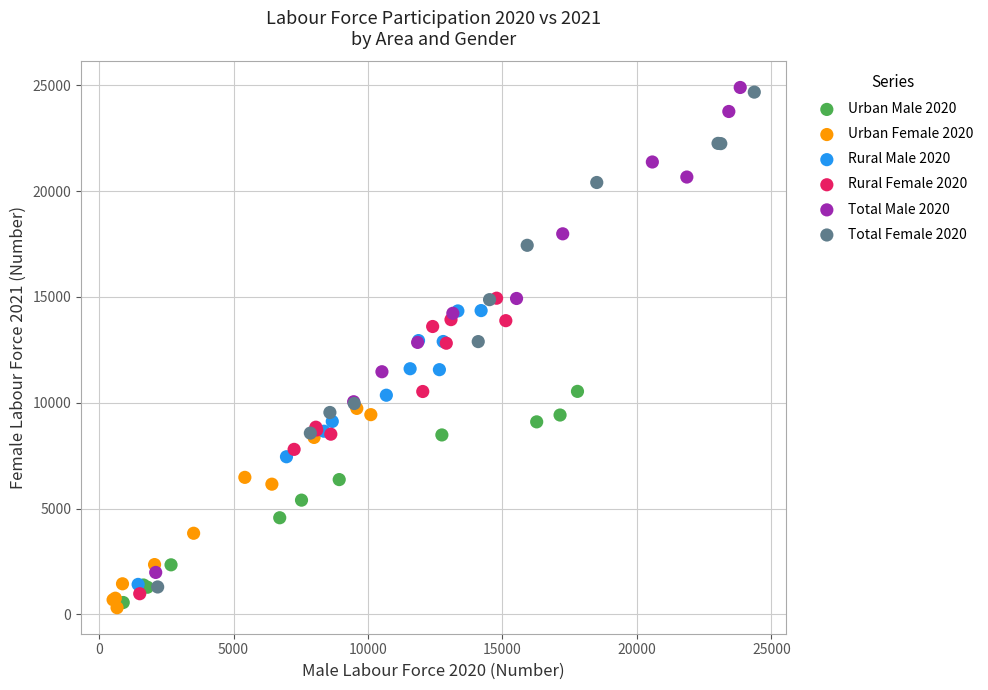

What are all the series names shown in the legend?

Urban Male 2020, Urban Female 2020, Rural Male 2020, Rural Female 2020, Total Male 2020, Total Female 2020